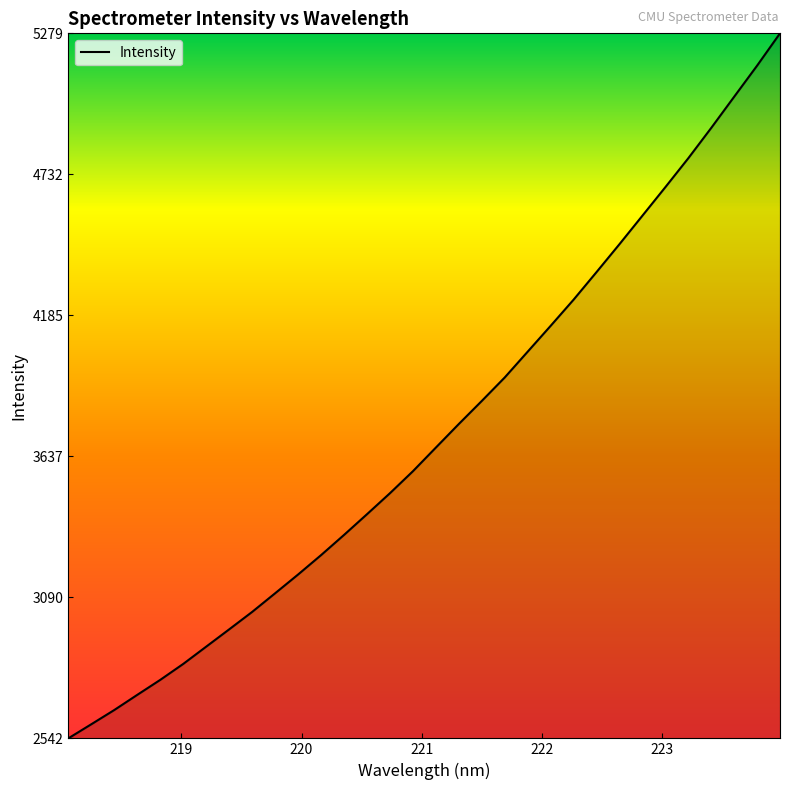

What is the maximum value shown in the chart?

5279.4